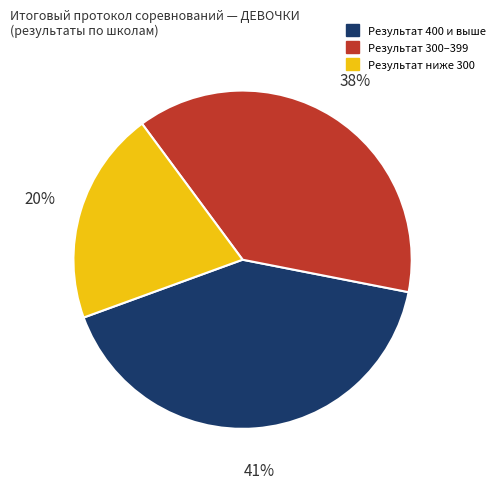

Count the number of slices in the pie.

3